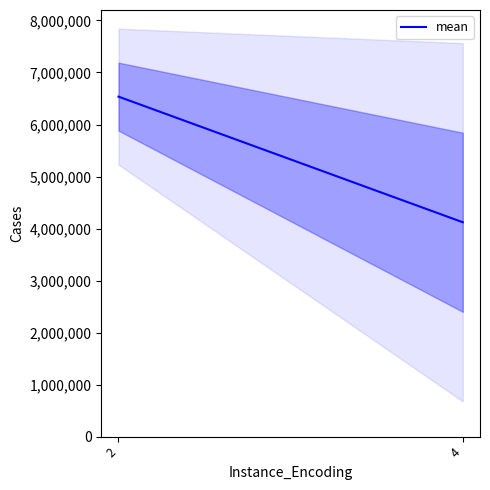

The chart shows a value of 8701918.8 at 2. True or false?

False